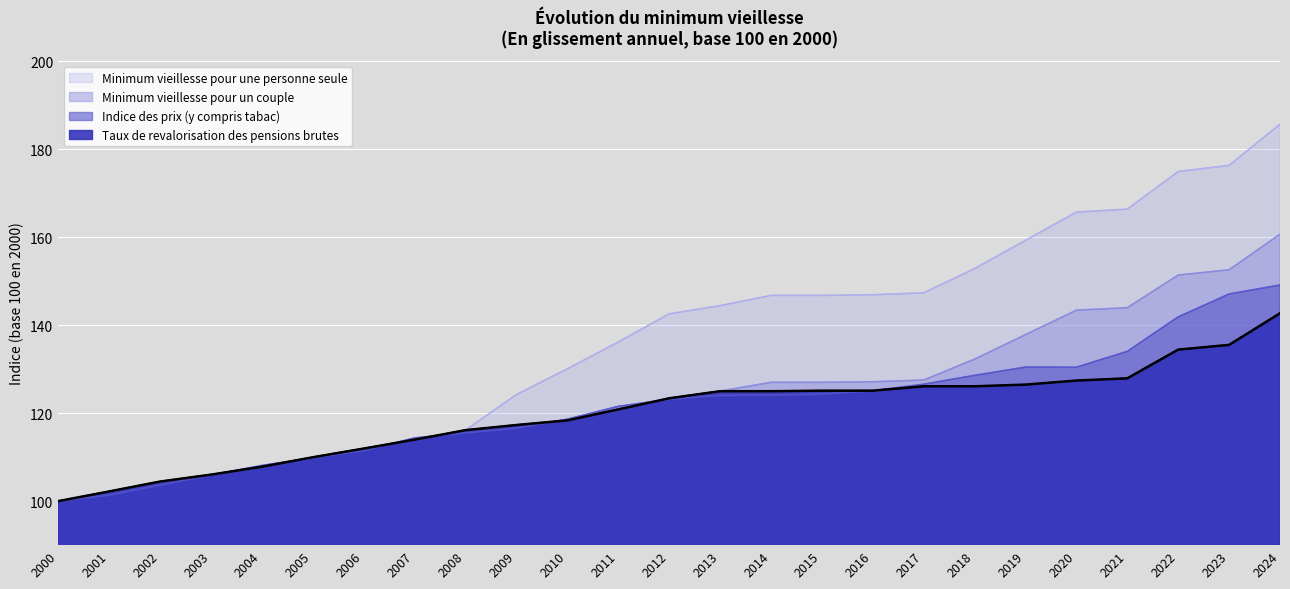

What is the value of the Taux de revalorisation des pensions brutes point at the 15th from the left?

125.0